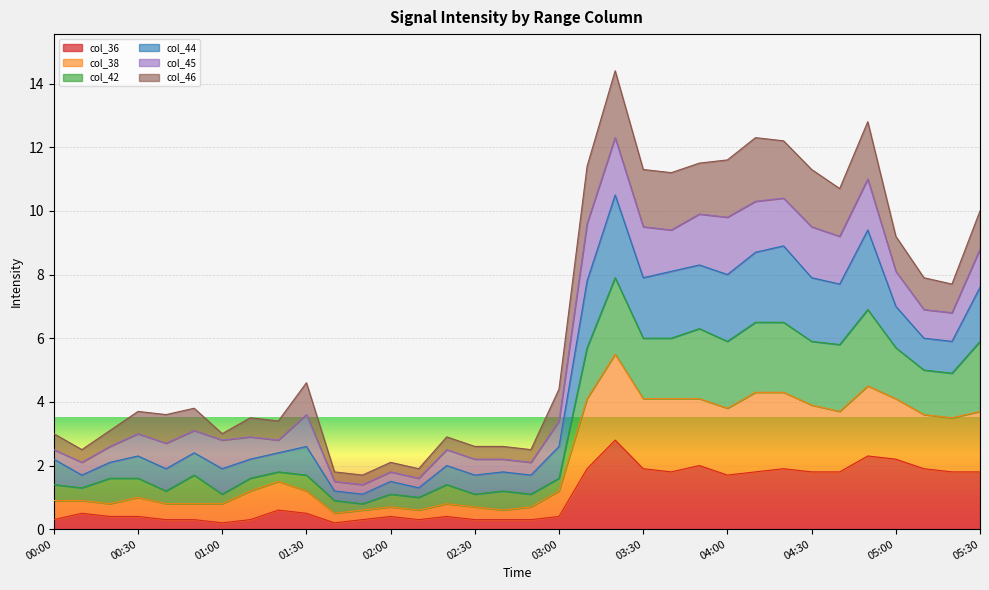

True or false: col_38 and col_36 intersect in this chart.

False